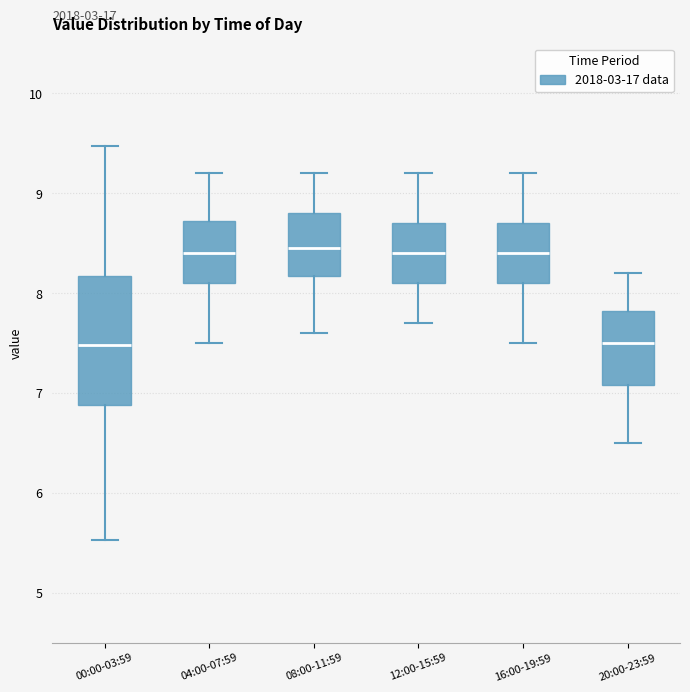

Where is the lower edge of the box for 00:00-03:59 on the y-axis? The values are not printed on the chart, so give them approximately, as read against the axis.

6.9